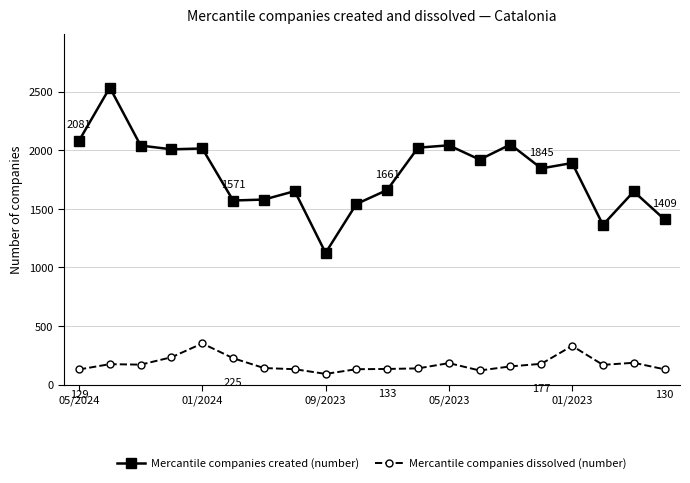

Which series has the largest total across all categories?

Mercantile companies created (number)